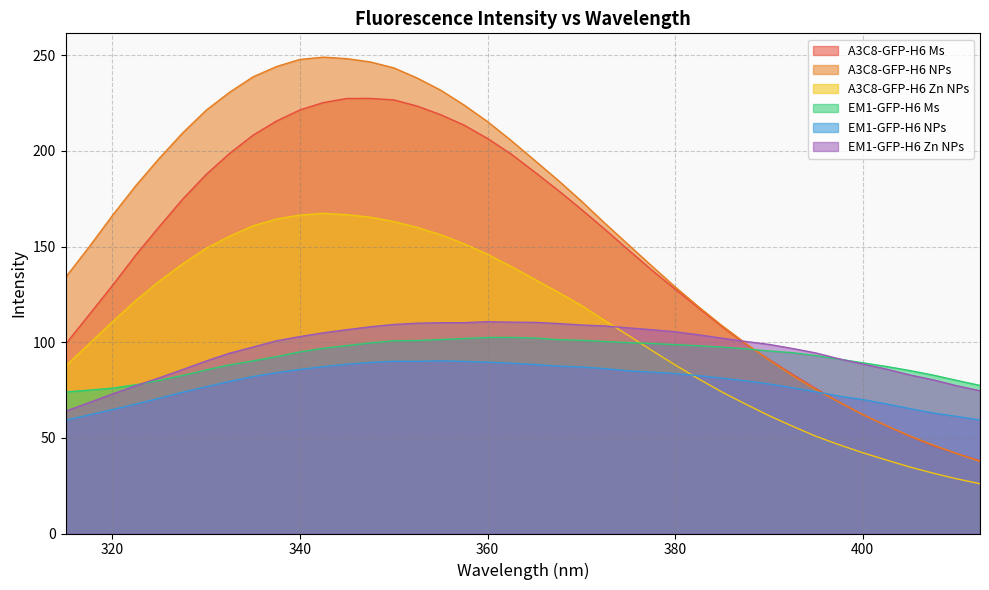

What is the value of the EM1-GFP-H6 Zn NPs point at the 35th from the left?

88.6